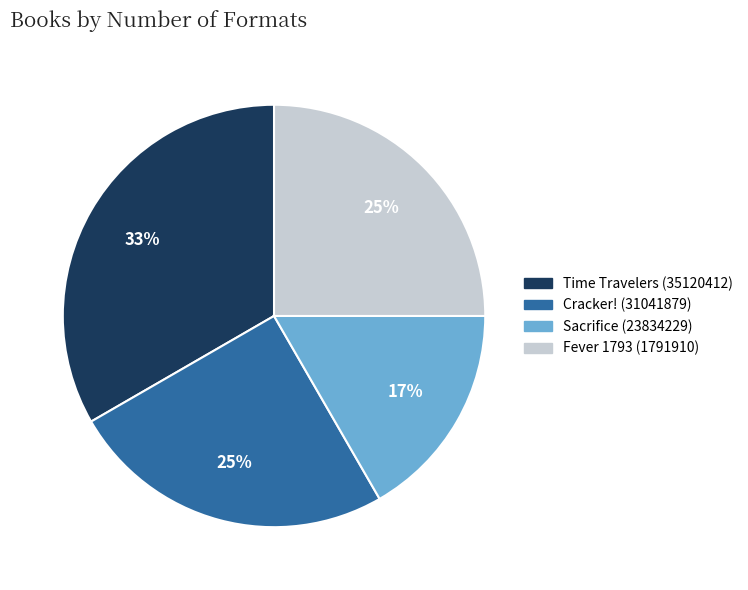

Count the number of slices in the pie.

4